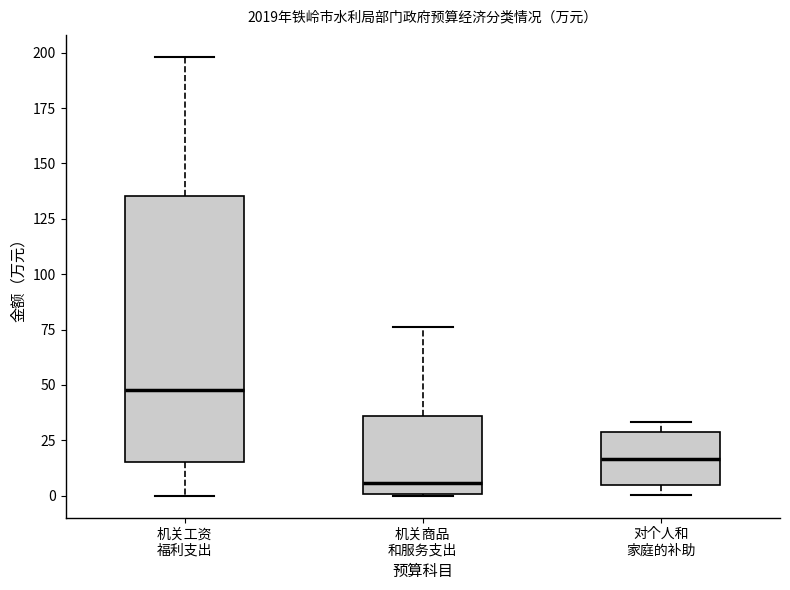

Reading left to right, transcribe this box plot: for each box, give where its median line is, the range the box spans, and where its two whiskers end, as read against the y-axis. The values are not printed on the chart, so give them approximately, as read against the axis.

机关工资 福利支出: median 50, box 15 to 135, whiskers 0 to 200
机关商品 和服务支出: median 5, box 0 to 35, whiskers 0 to 75
对个人和 家庭的补助: median 15, box 5 to 30, whiskers 0 to 35